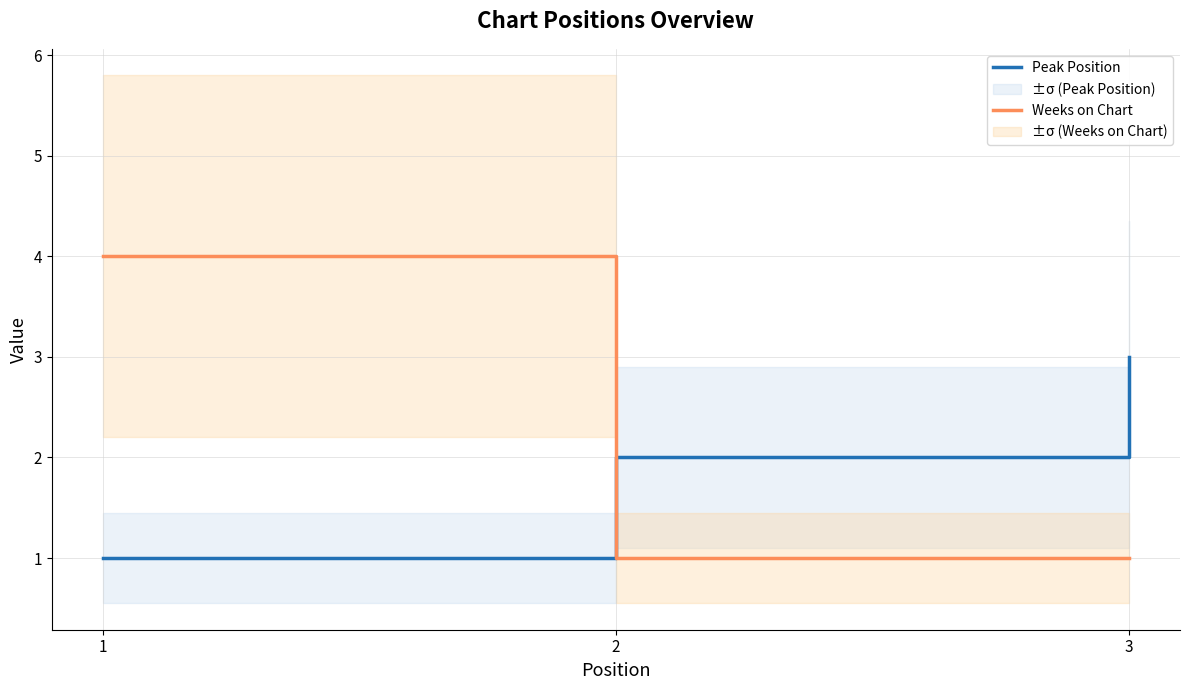

Is the value of Weeks on Chart at 2 greater than the value of Peak Position at 1?

No